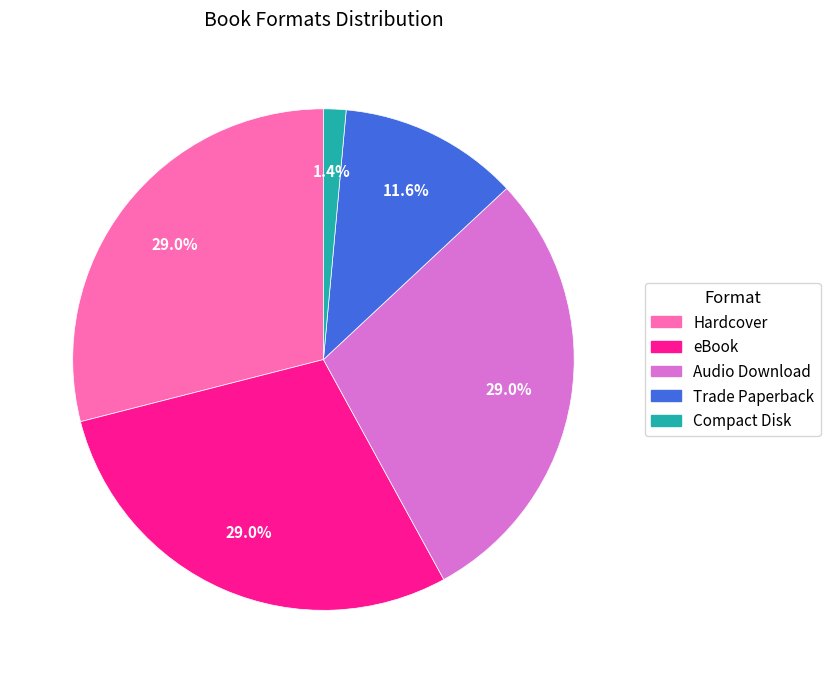

The Audio Download slice represents 29% of the pie. True or false?

True